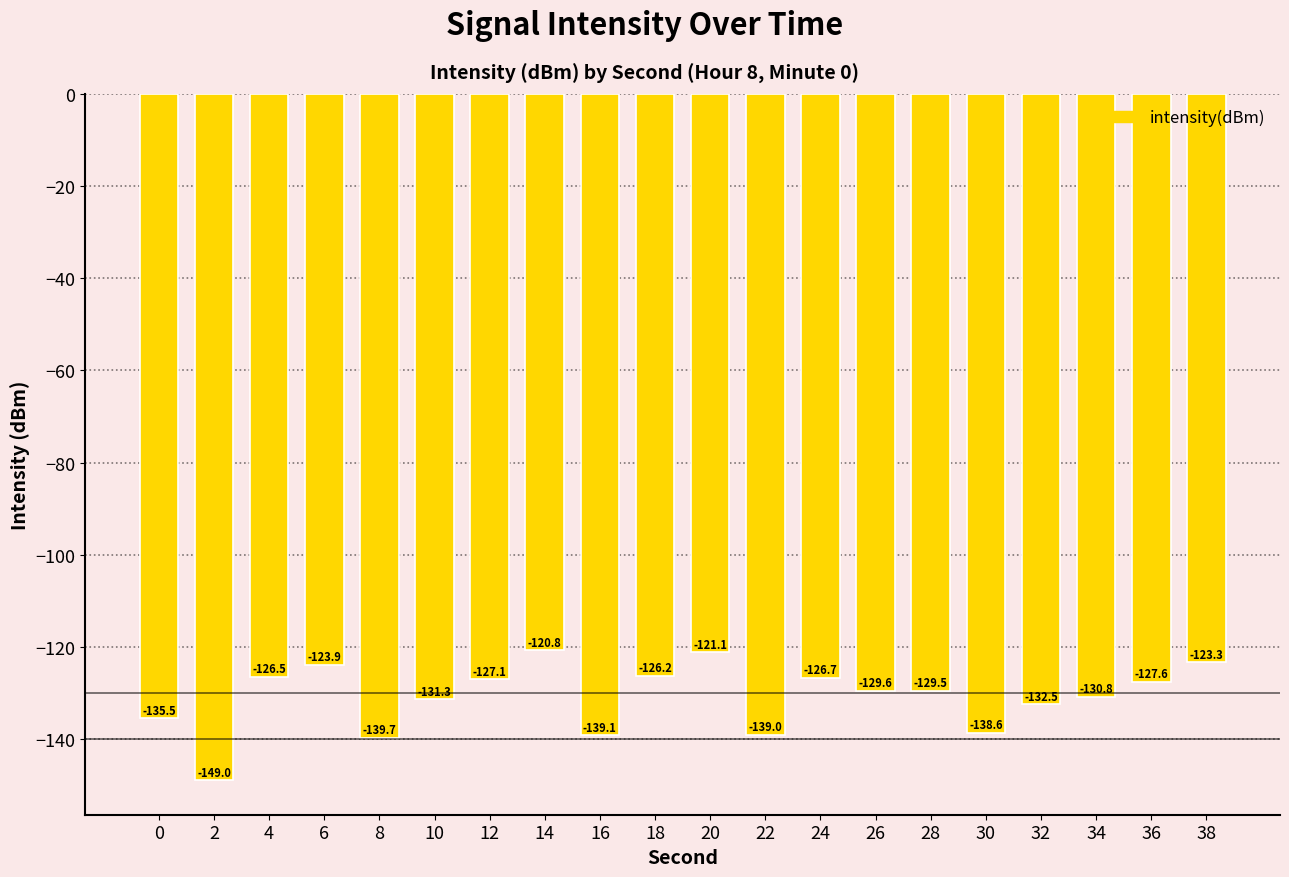

What is the average value?

-130.9